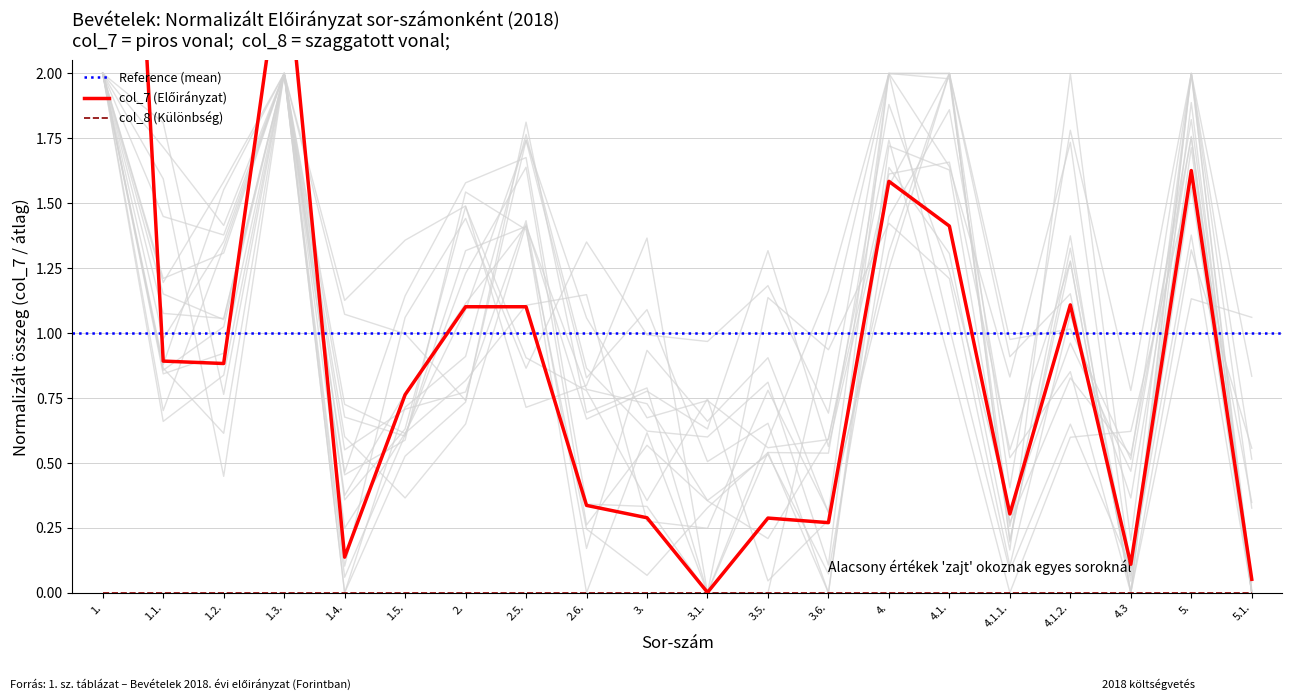

Which has a higher value, 1.4. or 4.?

4.